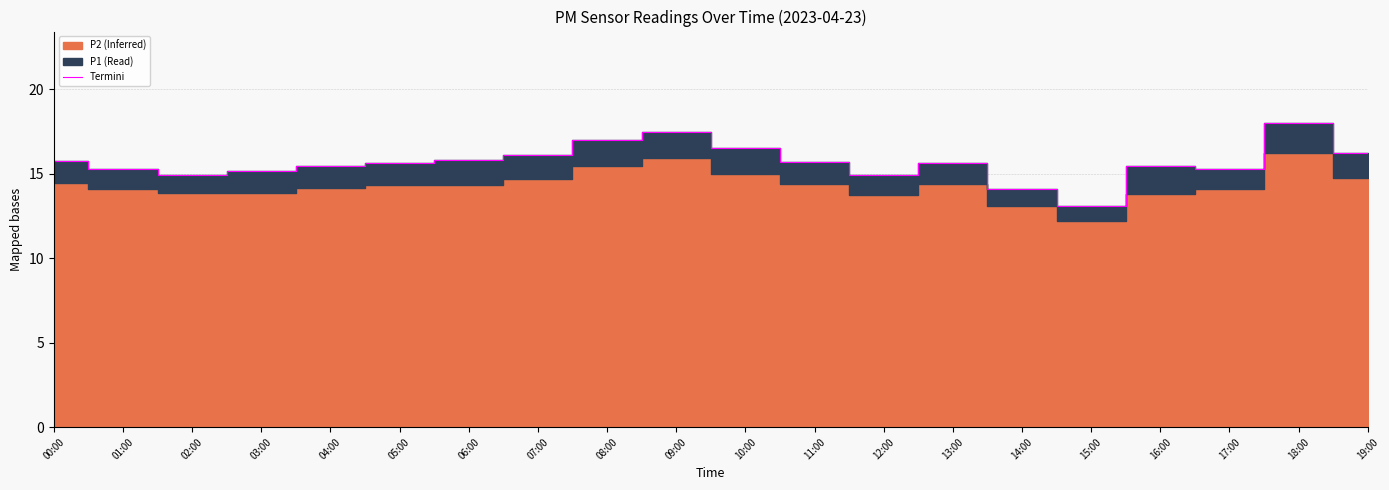

Reading left to right, what are all the values shown in this chart?

15.7	15.3	14.9	15.2	15.4	15.6	15.8	16.1	17.0	17.4	16.5	15.7	14.9	15.6	14.1	13.1	15.4	15.3	18.0	16.2